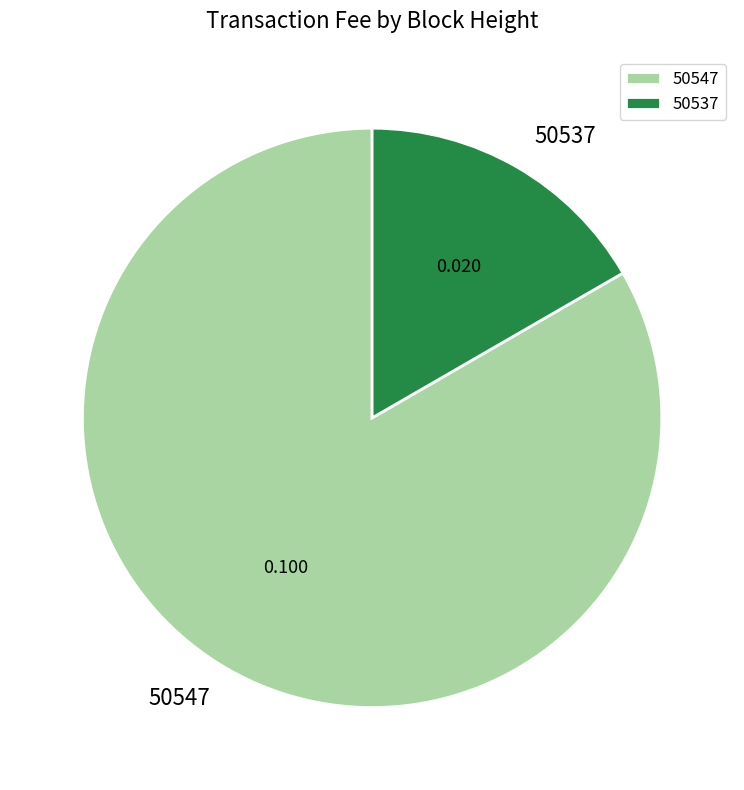

Is it true that 50537 is 94% of the pie?

False